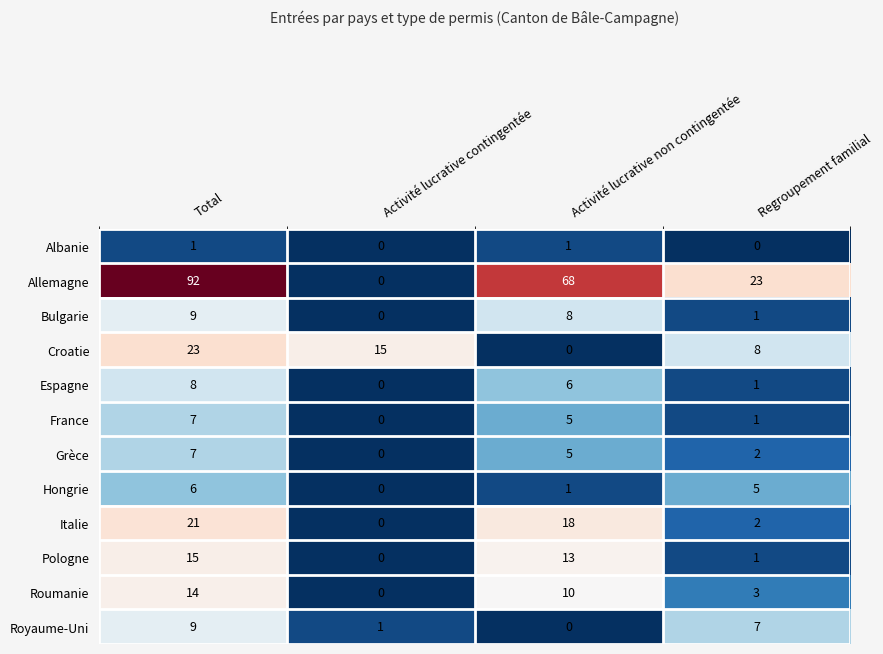

At how many categories does at least one series exceed 34?

2